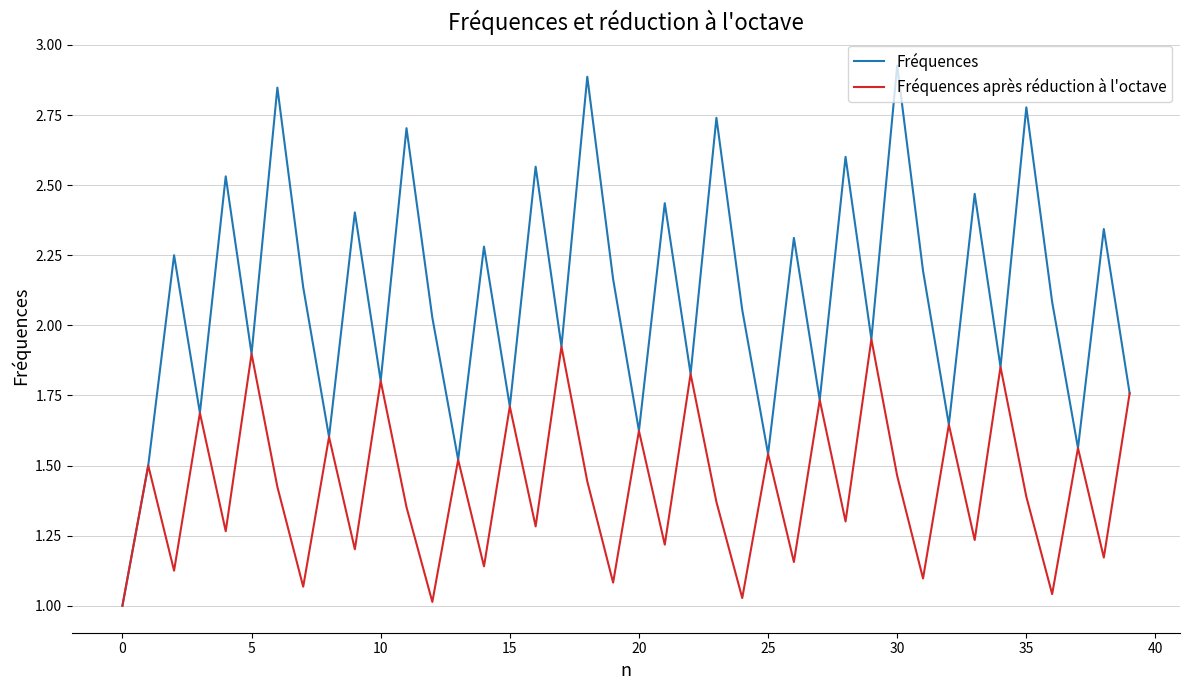

Which series has the widest spread of values?

Fréquences